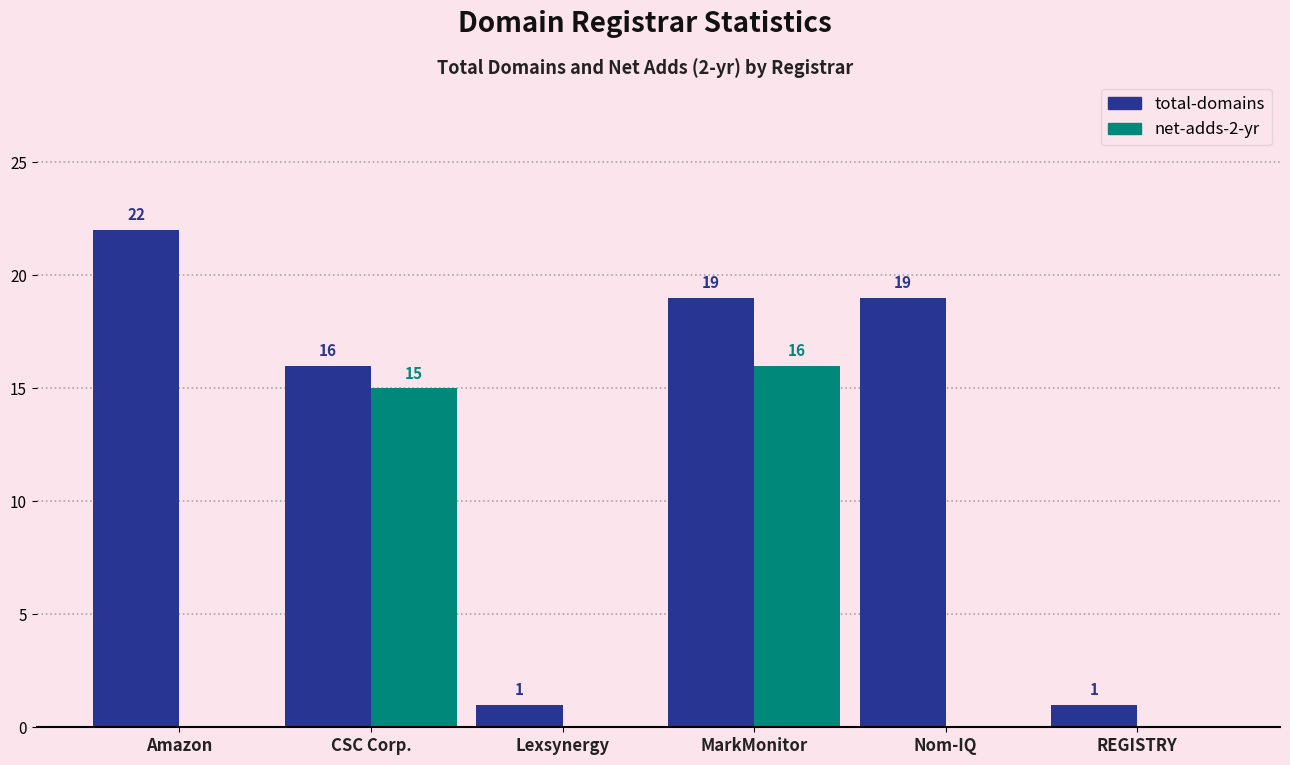

Which label corresponds to the largest value in the chart?

Amazon